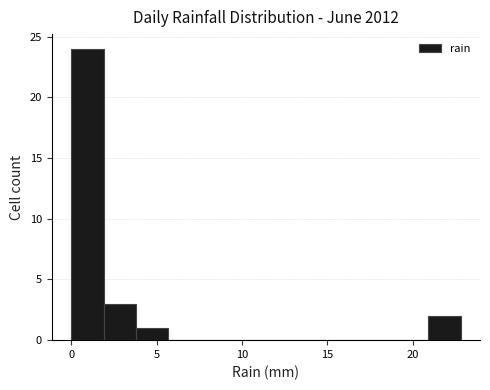

Read against the x-axis, roughly where is the centre of the tallest bar?

1.0